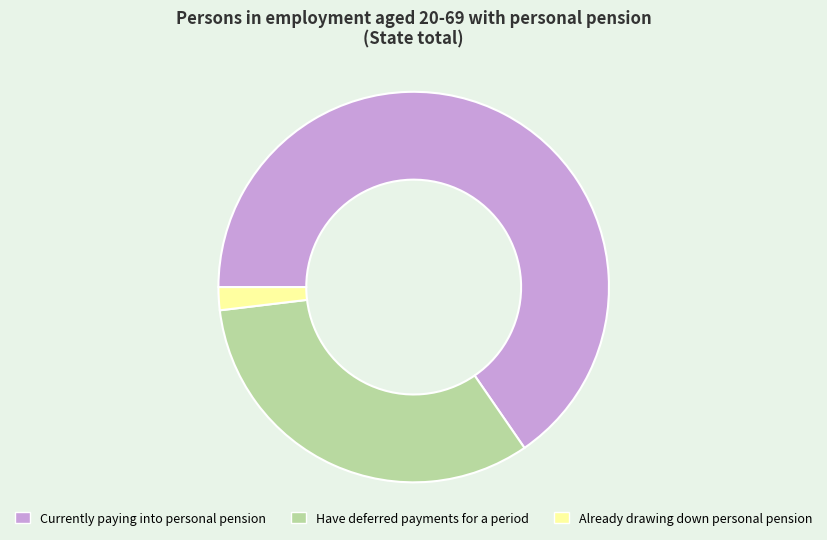

True or false: Have deferred payments for a period accounts for 24% of the total.

False